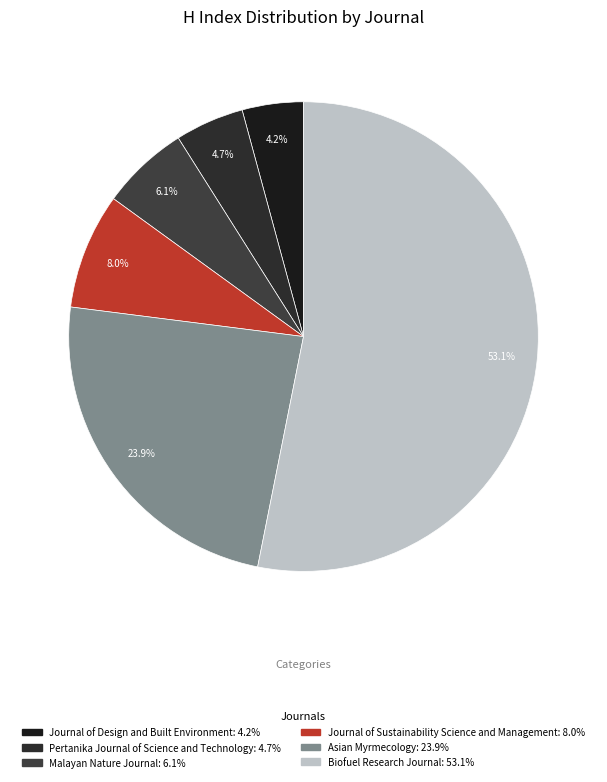

What is the majority slice?

Biofuel Research Journal